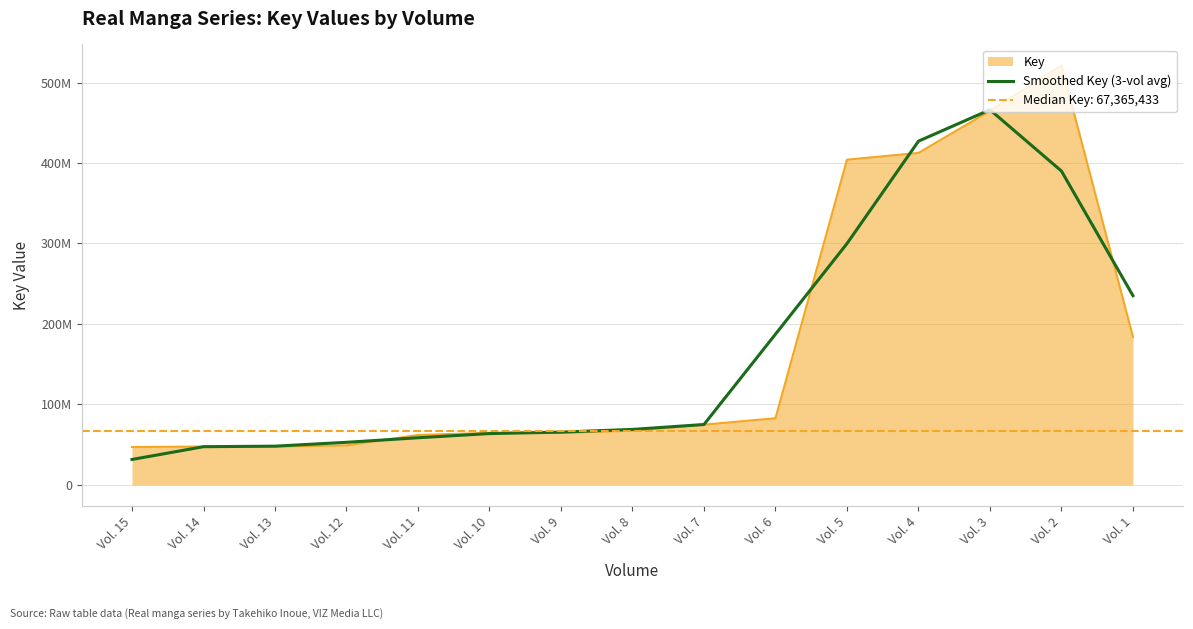

Reading right to left, transcribe all the data shown in this chart.

235090317.3	390003666.0	466189893.0	427141702.0	299838771.7	187265427.7	75007505.7	68938453.0	65537753.3	63743414.3	58552227.7	52888685.0	48105579.3	47429338.3	31551637.7